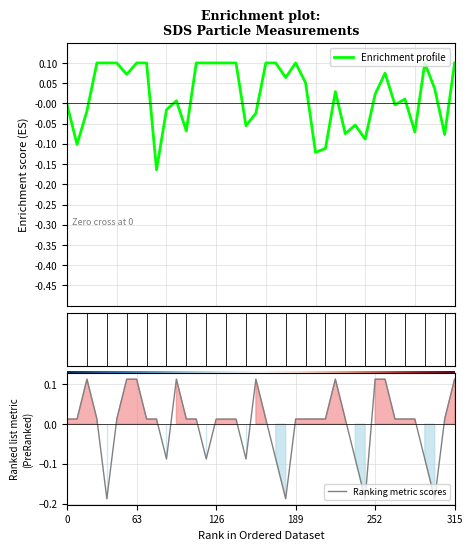

Between which two adjacent categories do Ranking metric scores and Enrichment profile first intersect?

126 and 189